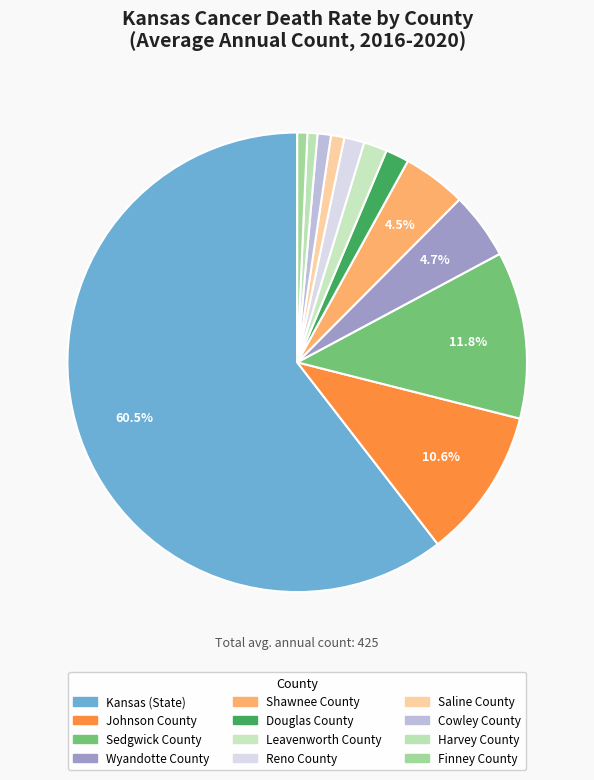

To the nearest percent, what is the difference between the Shawnee County and Johnson County slice percentages?

6%